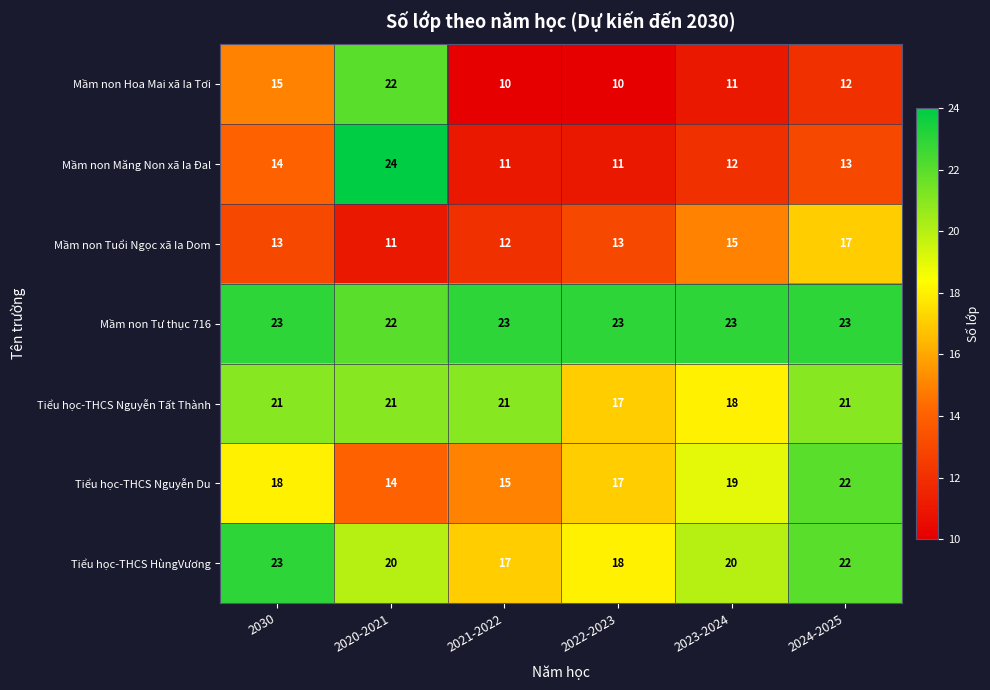

At how many categories does at least one series exceed 22?

6